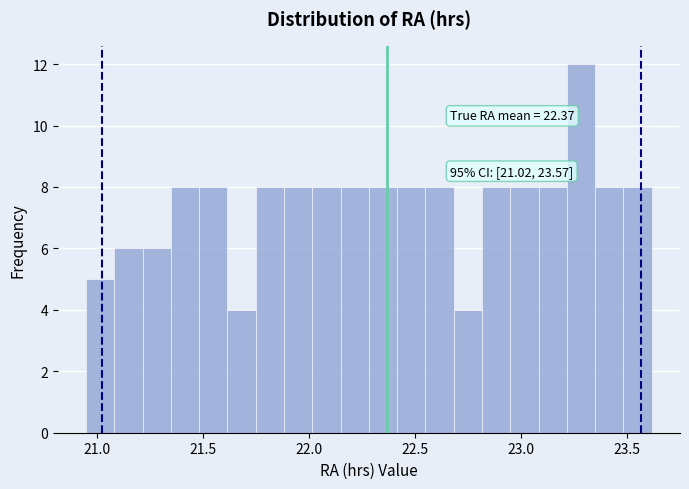

Around what value on the x-axis is the tallest bar? Give the approximate position of its centre, as read against the axis.

23.30